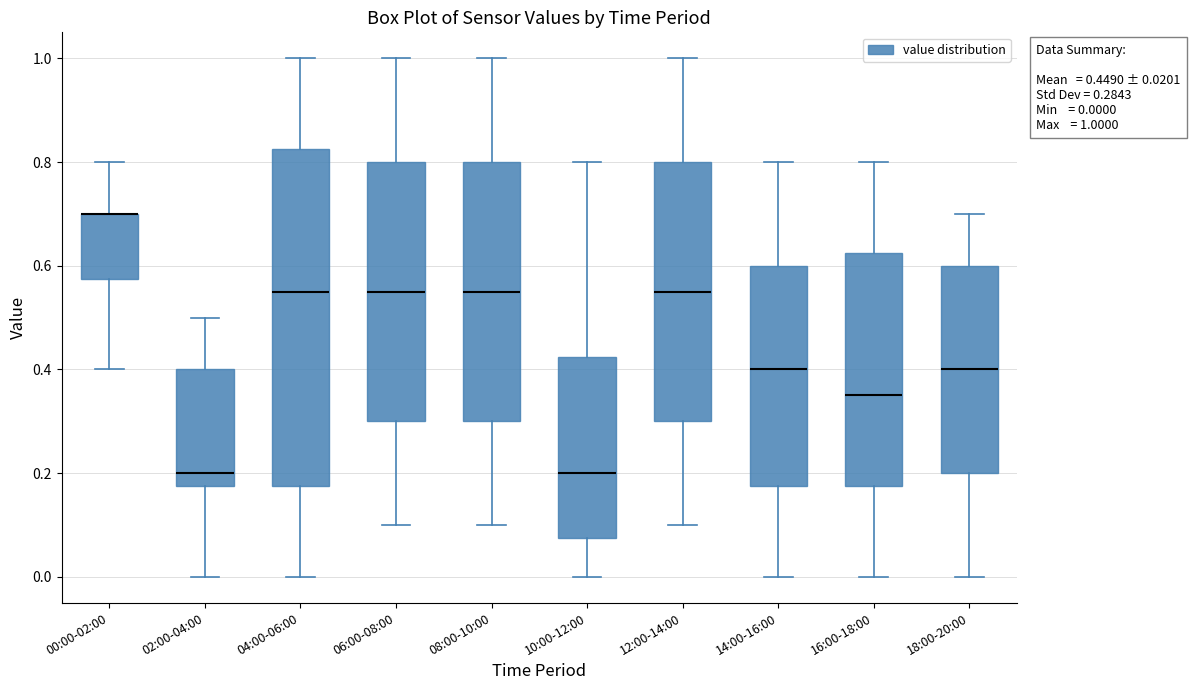

Which box is the tallest, from its lower edge to its upper edge?

04:00-06:00